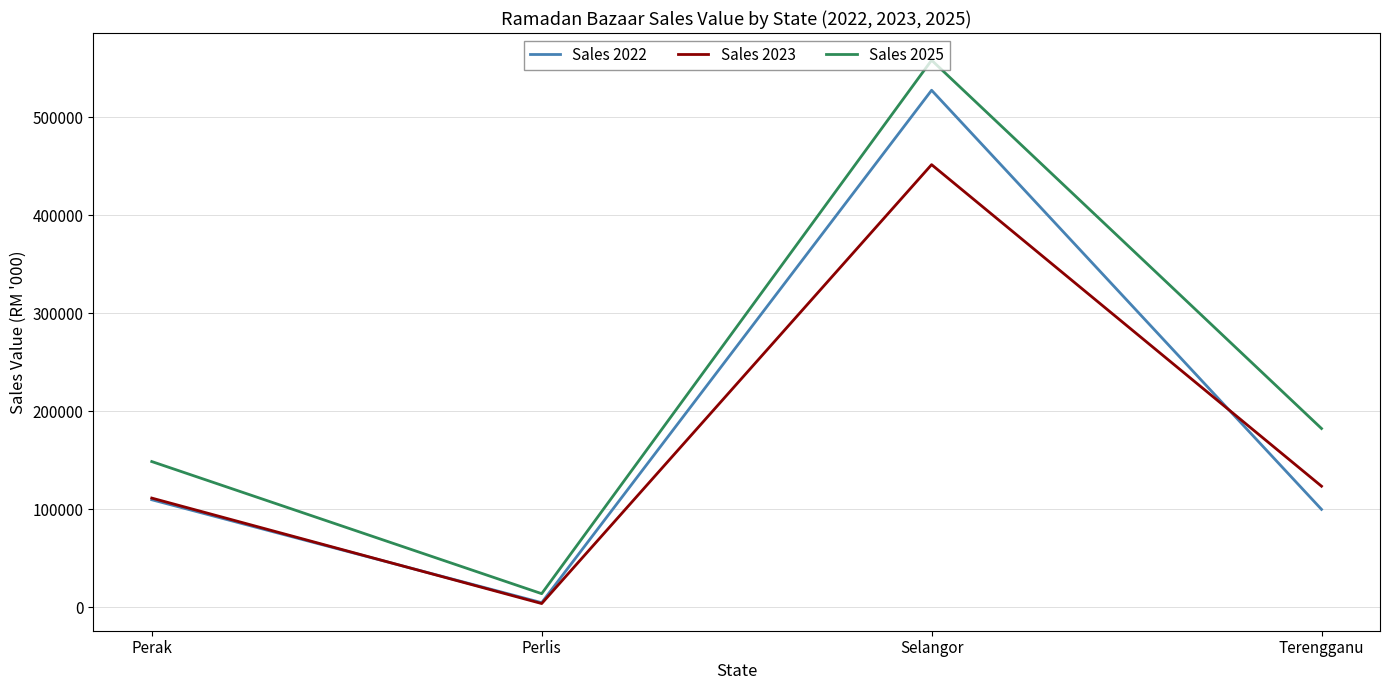

At which category is the sum across all series the highest?

Selangor